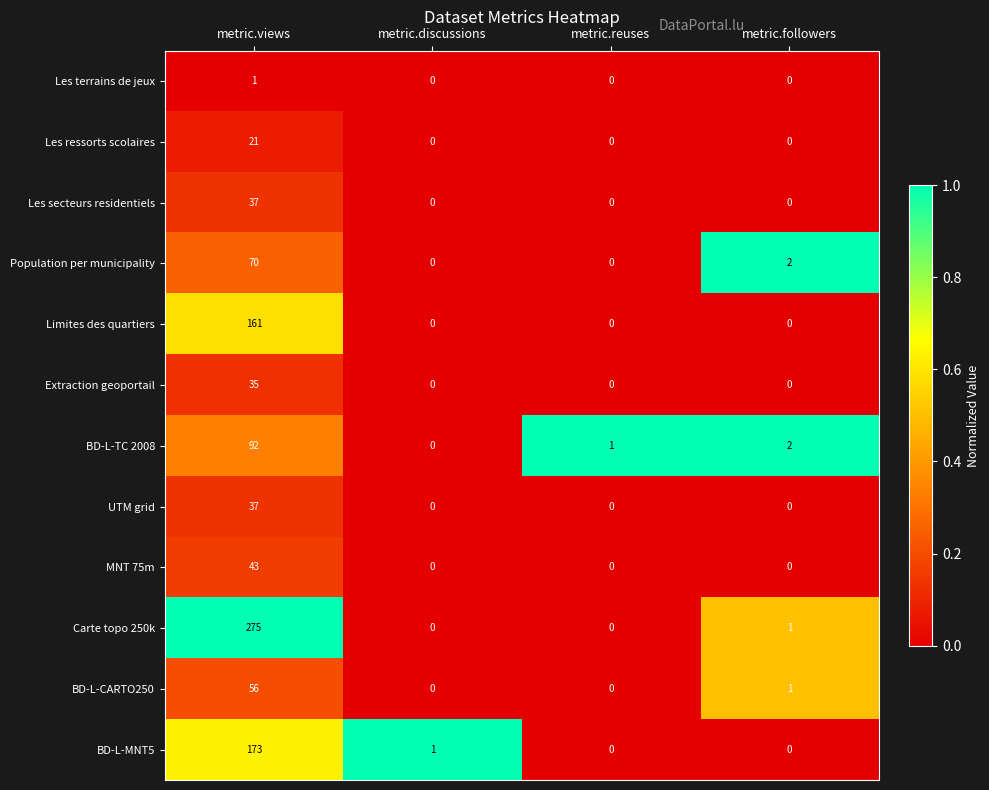

How many series are shown in this chart?

12